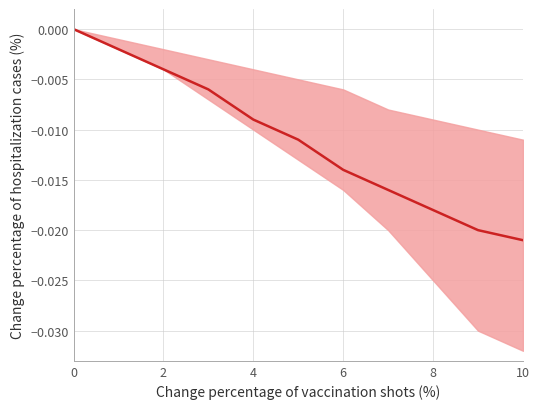

How many negative values are there?

10